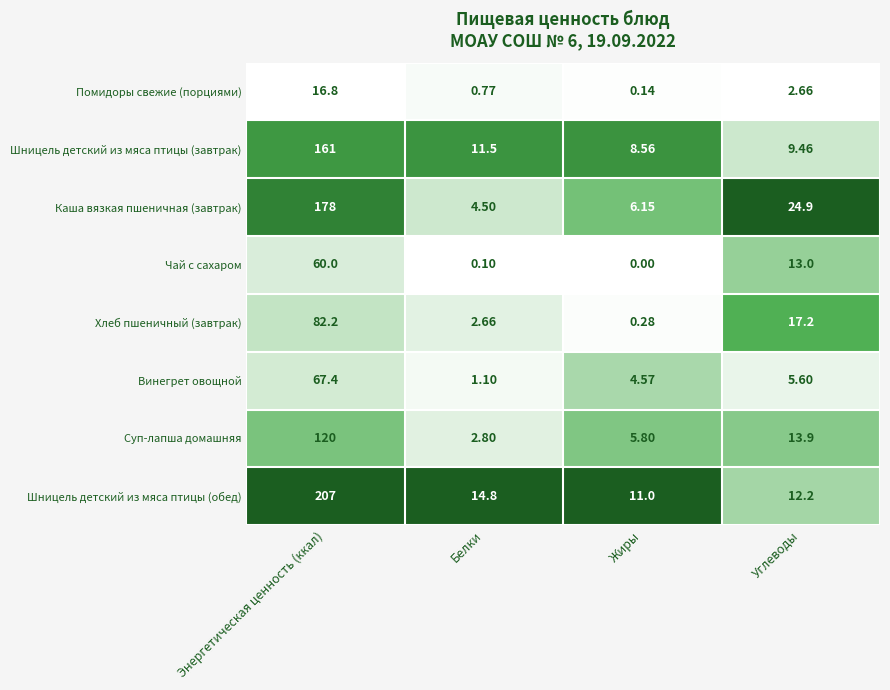

Which series has the largest total across all categories?

Шницель детский из мяса птицы (обед)